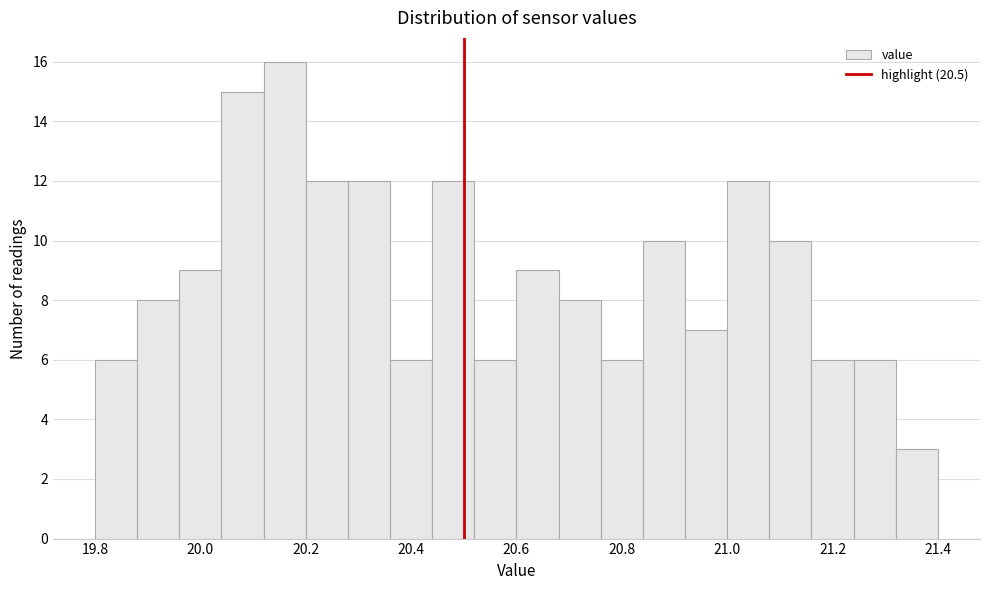

Over which range of the x-axis is the bar tallest?

20.12 to 20.20